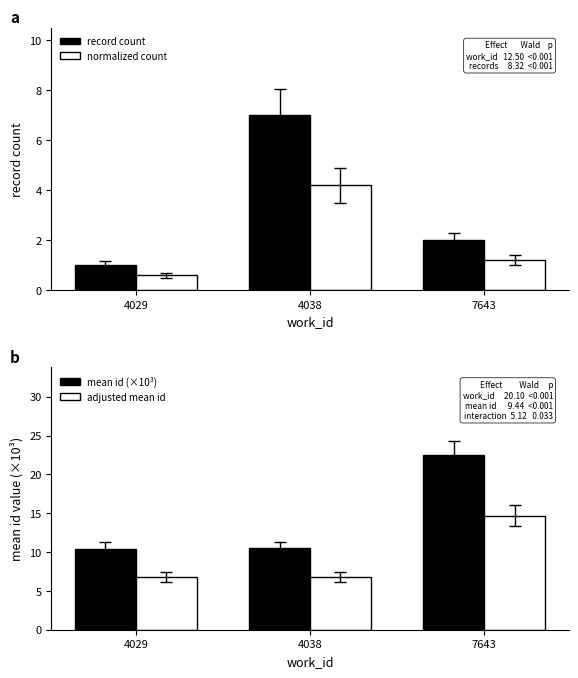

At which category is the sum across all series the highest?

7643